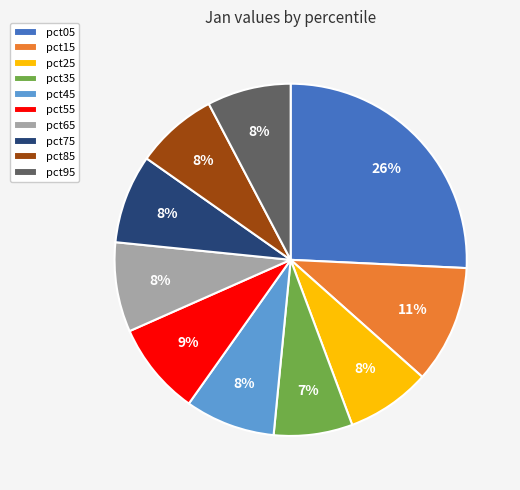

To the nearest percent, what is the average slice percentage?

10%